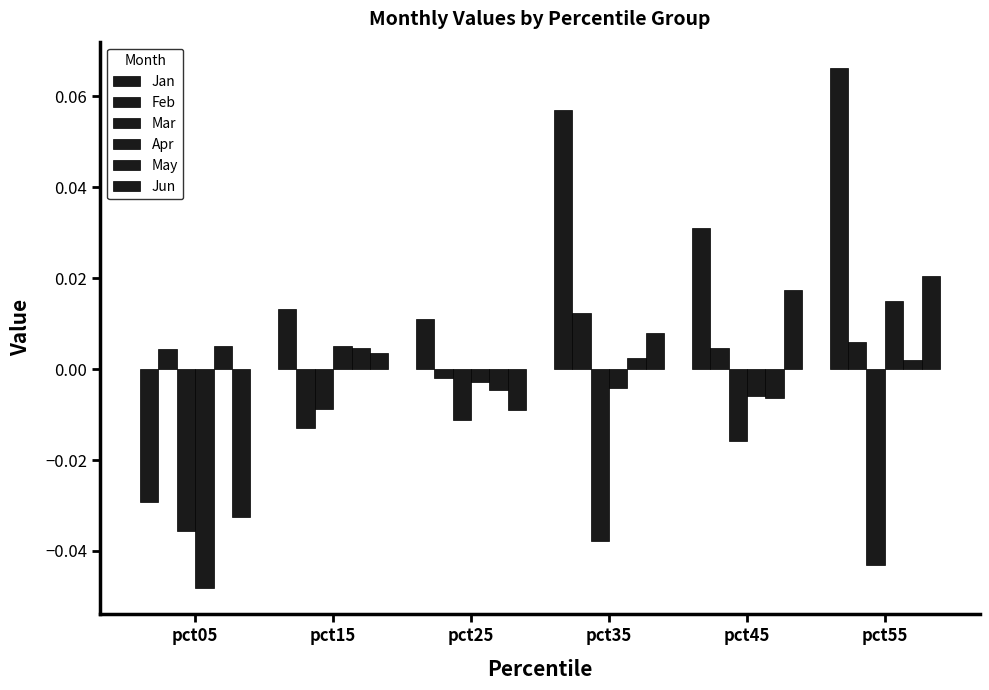

How many positive values does the Jan series have?

5